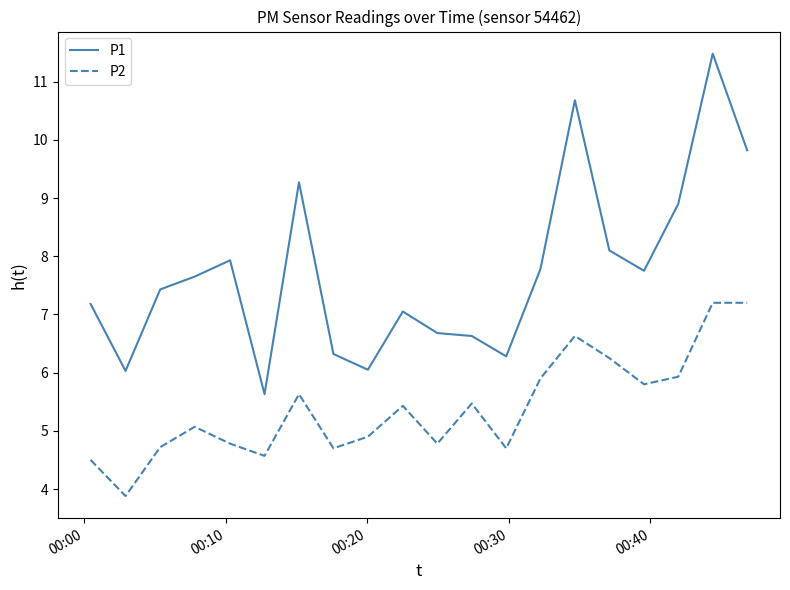

List the series in order of their peak value, lowest first.

P2, P1